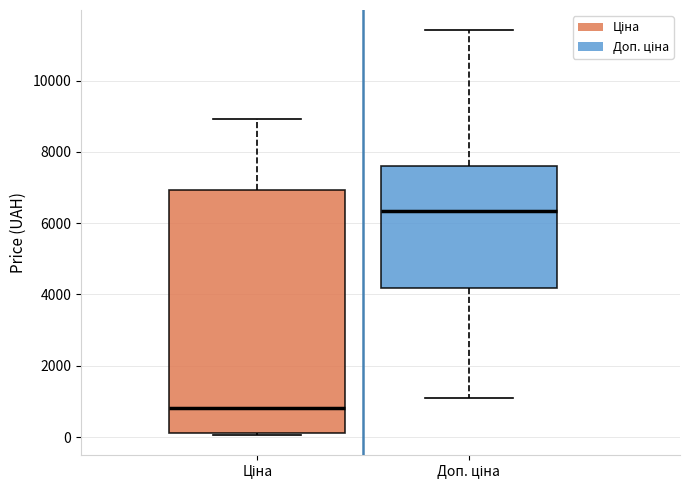

Which box is the tallest, from its lower edge to its upper edge?

Ціна